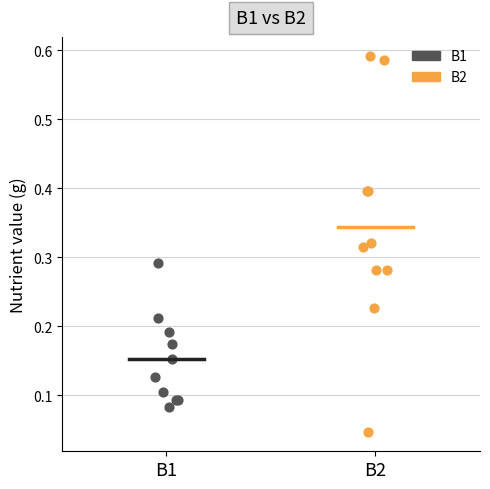

Which series has the widest spread of Y values?

B2